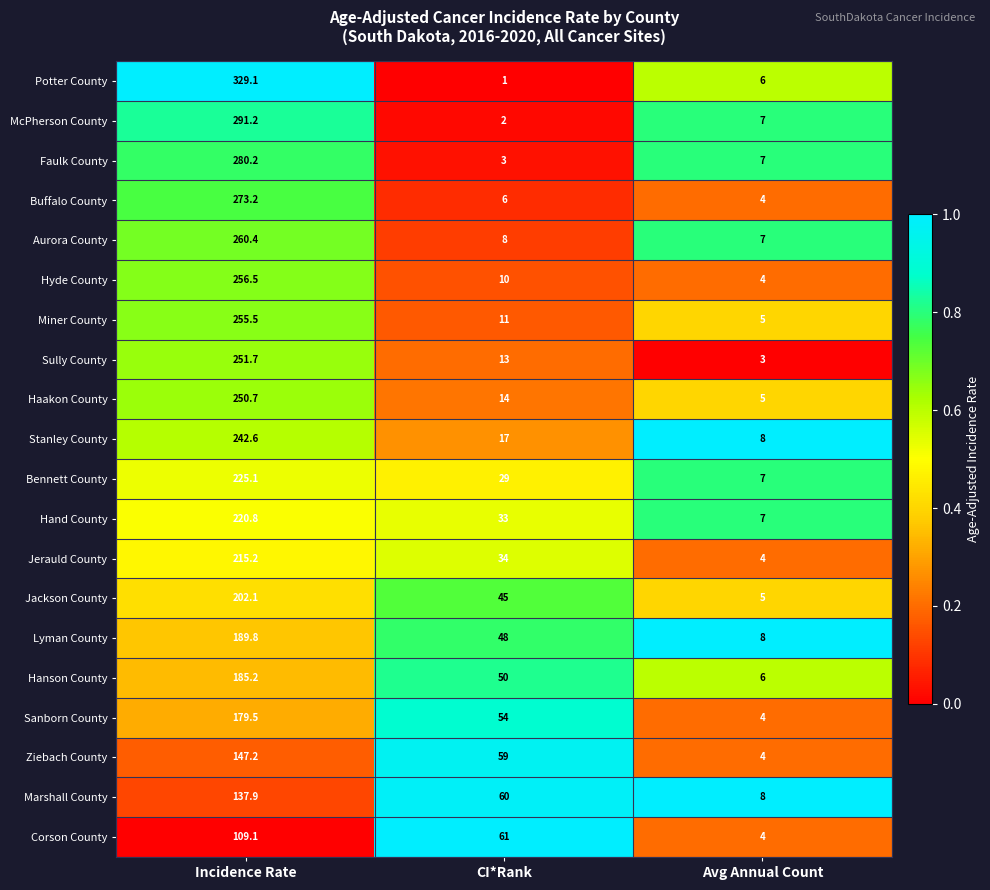

Which series has the widest spread of values?

Potter County